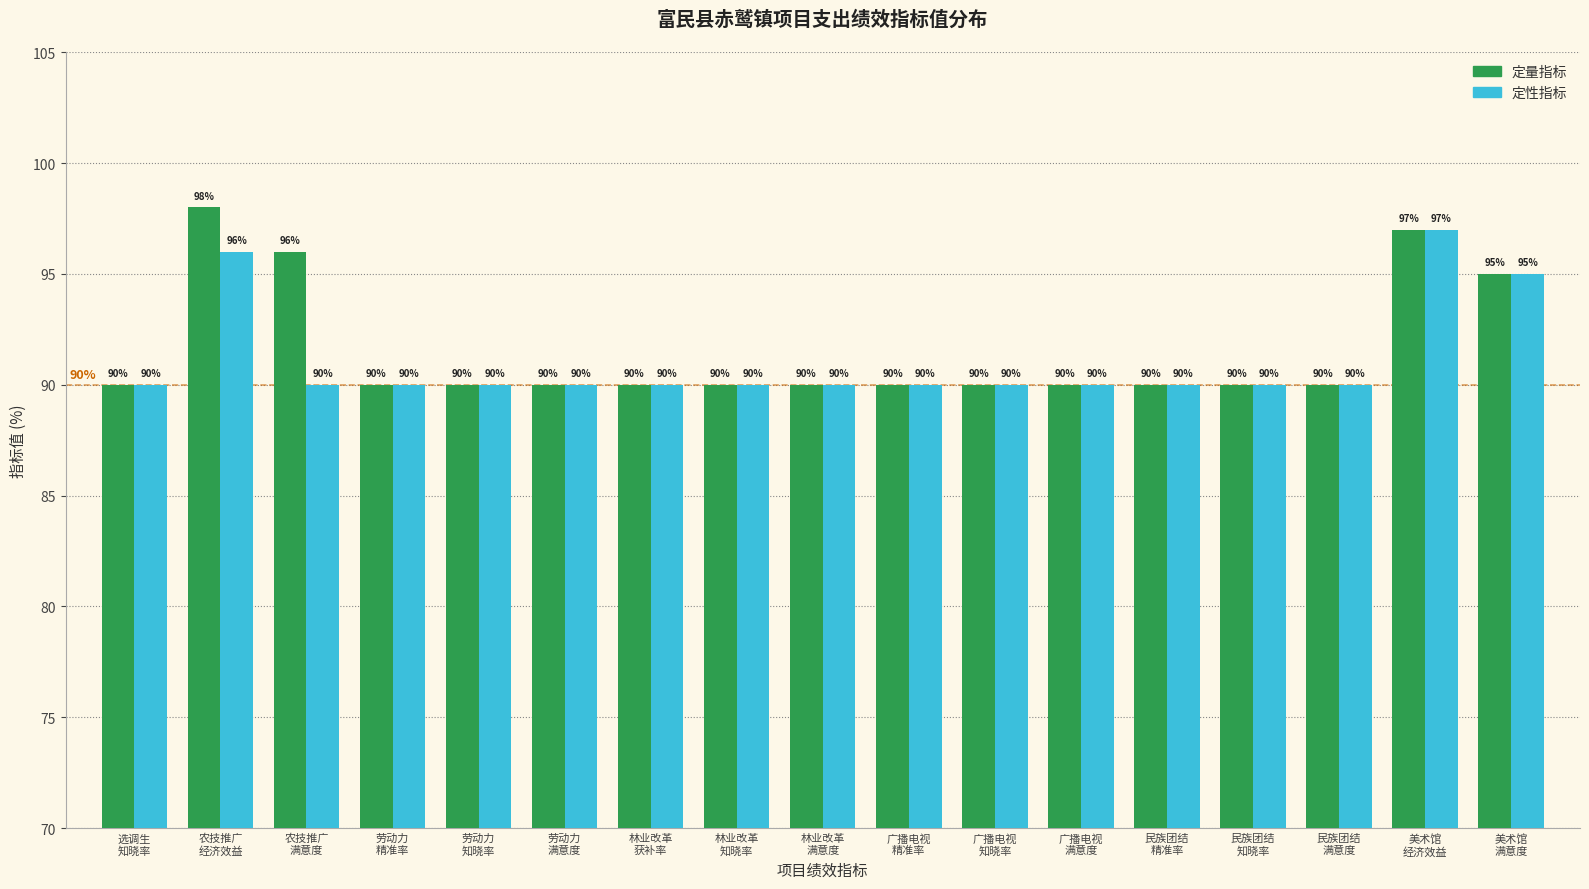

What are all the series names shown in the legend?

定量指标, 定性指标